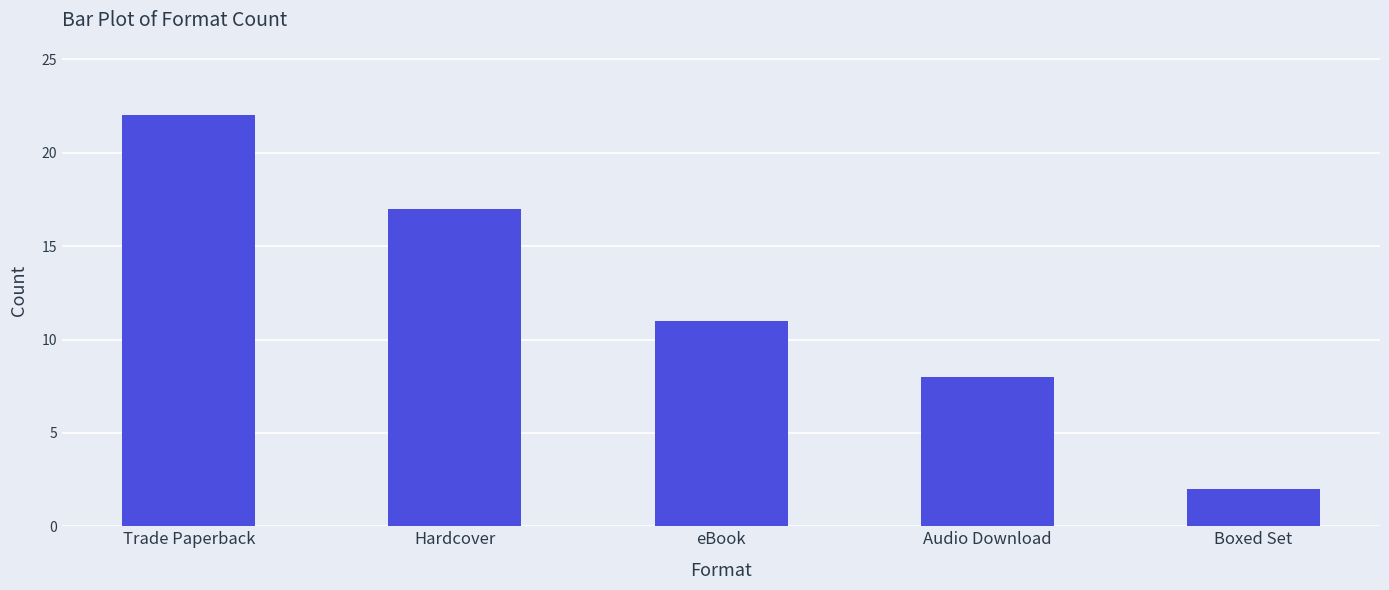

What is the maximum value shown in the chart?

22